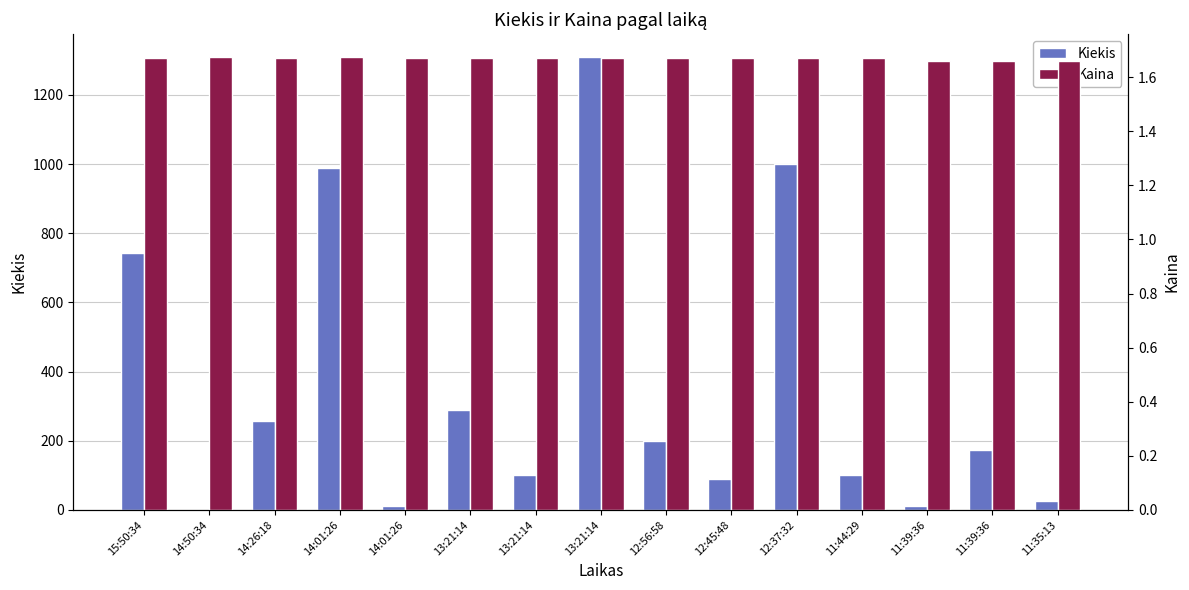

Reading left to right, transcribe all the data shown in this chart.

Kiekis: 742.0	1.0	258.0	990.0	10.0	290.0	100.0	1310.0	200.0	90.0	1000.0	100.0	10.0	173.0	27.0
Kaina: 1.7	1.7	1.7	1.7	1.7	1.7	1.7	1.7	1.7	1.7	1.7	1.7	1.7	1.7	1.7